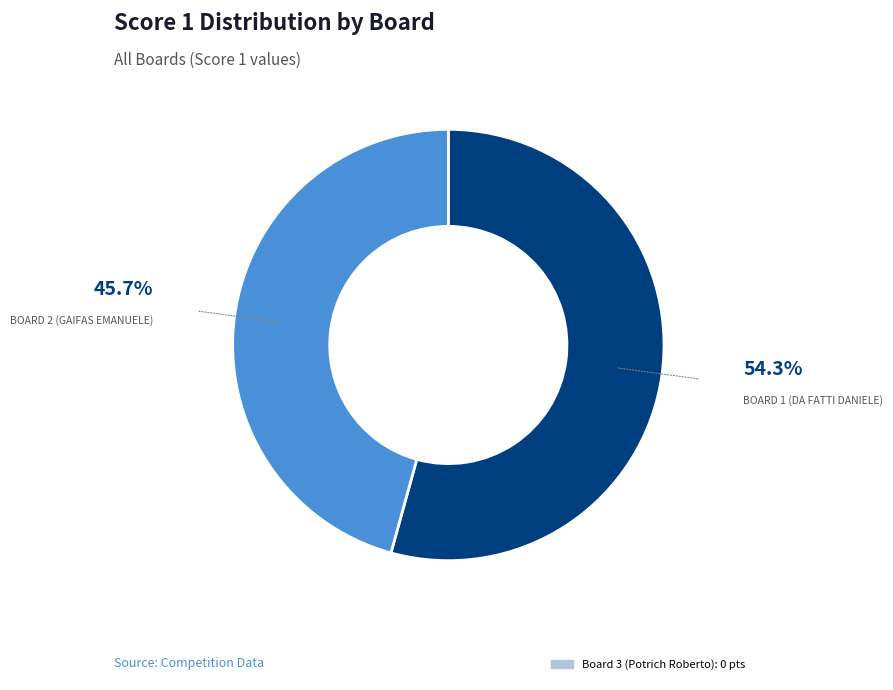

Is there a majority slice in this chart?

Yes